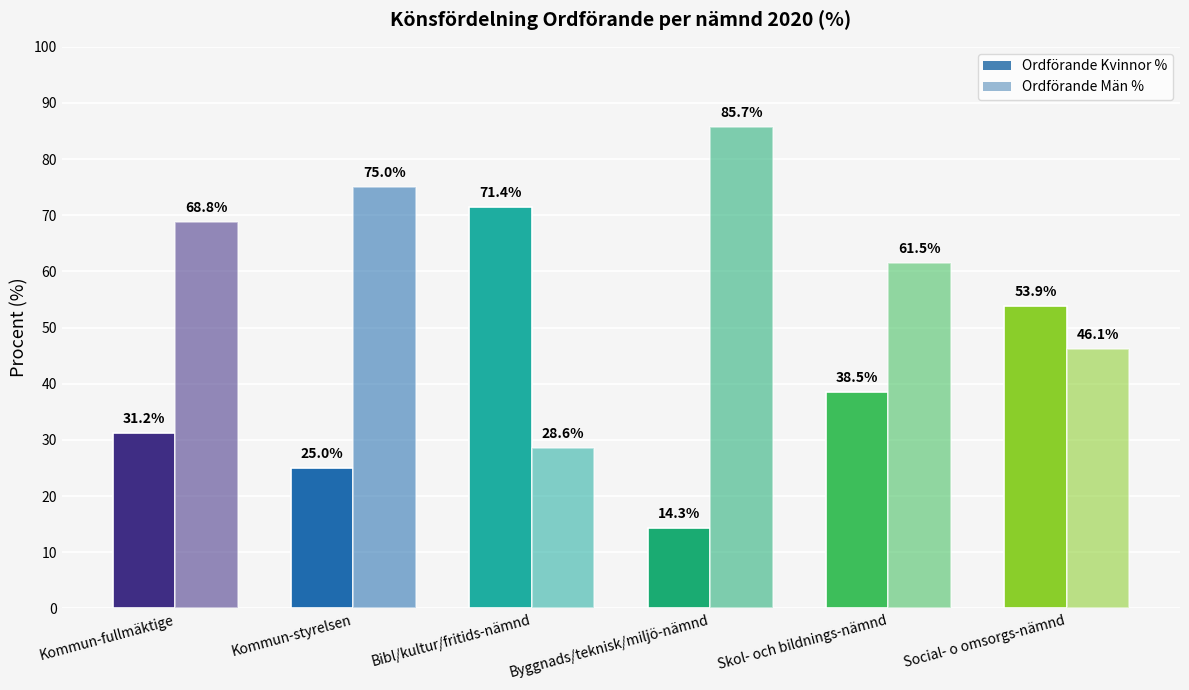

Between Social- o omsorgs-nämnd and Skol- och bildnings-nämnd, which is larger?

Social- o omsorgs-nämnd